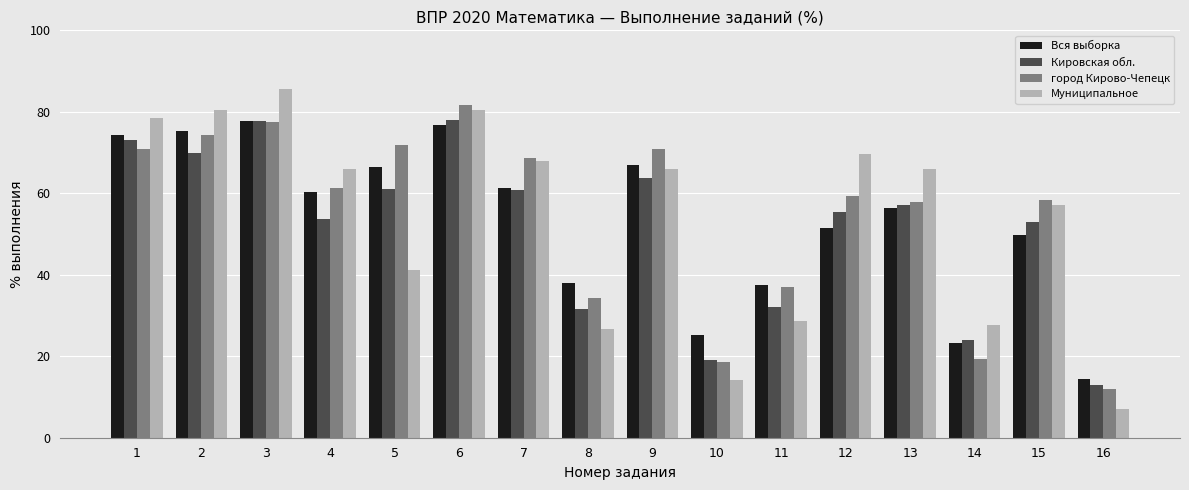

Which series changed the most between 3 and 14?

город Кирово-Чепецк